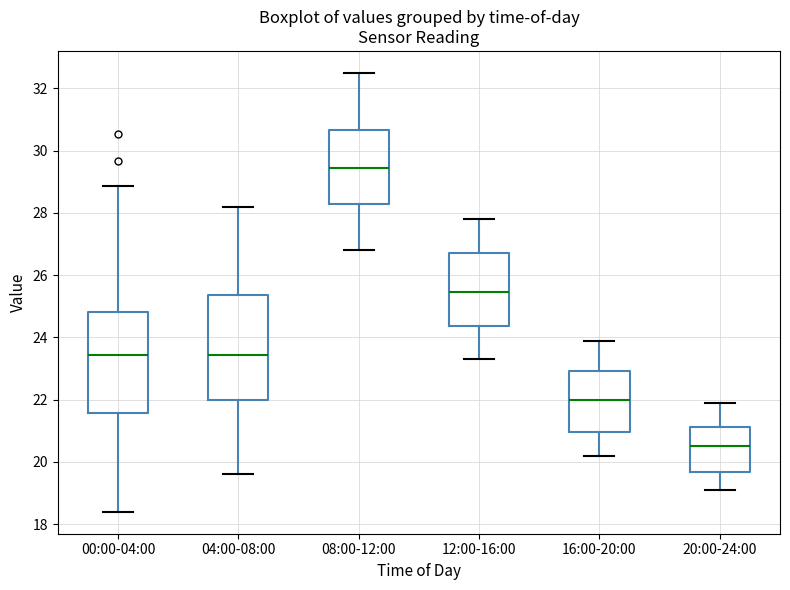

Reading left to right, transcribe this box plot: for each box, give where its median line is, the range the box spans, and where its two whiskers end, as read against the y-axis. The values are not printed on the chart, so give them approximately, as read against the axis.

00:00-04:00: median 23.4, box 21.6 to 24.8, whiskers 18.4 to 28.8
04:00-08:00: median 23.4, box 22.0 to 25.4, whiskers 19.6 to 28.2
08:00-12:00: median 29.4, box 28.2 to 30.6, whiskers 26.8 to 32.6
12:00-16:00: median 25.4, box 24.4 to 26.8, whiskers 23.4 to 27.8
16:00-20:00: median 22.0, box 21.0 to 23.0, whiskers 20.2 to 24.0
20:00-24:00: median 20.6, box 19.6 to 21.2, whiskers 19.2 to 22.0